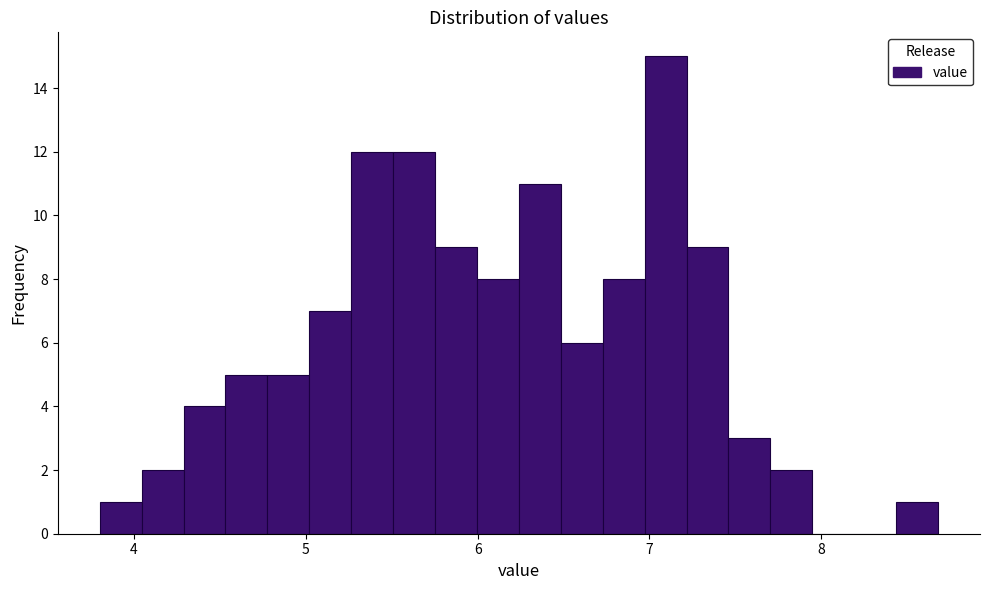

Read against the x-axis, roughly where is the centre of the tallest bar?

7.1